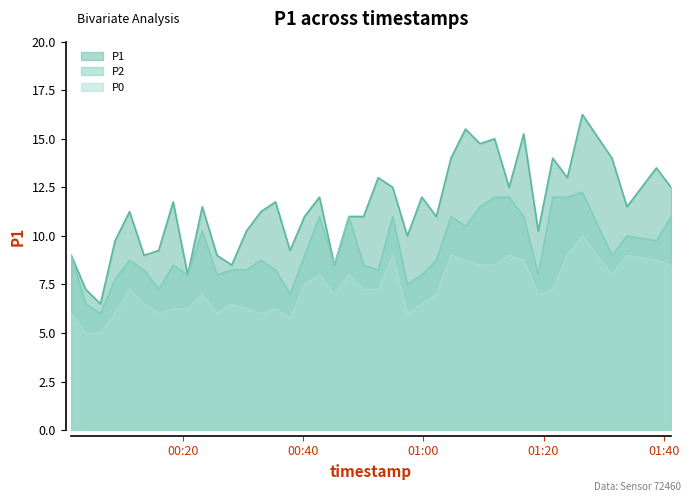

True or false: P2 has more than 2 points higher than both neighbors.

True